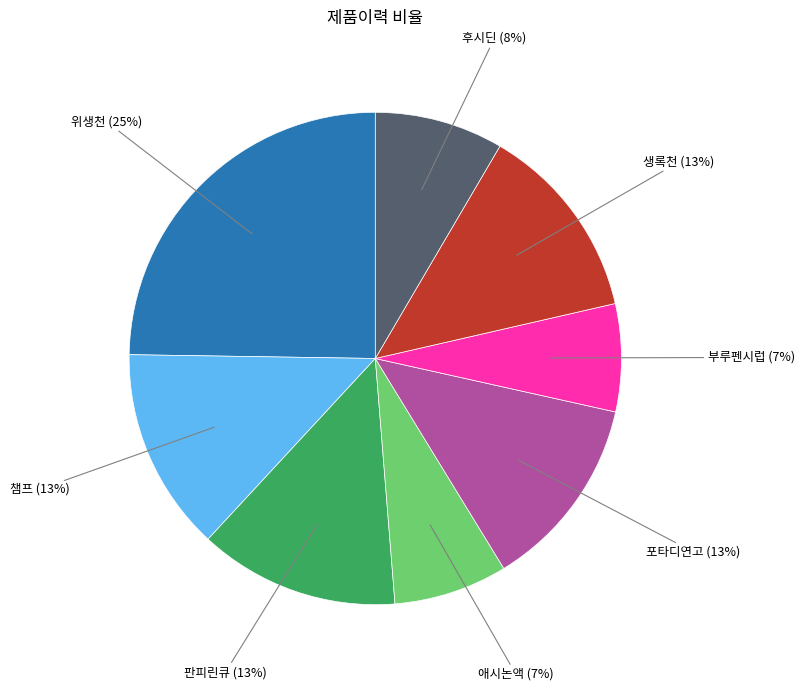

To the nearest percent, what portion does 부루펜시럽 represent?

7%